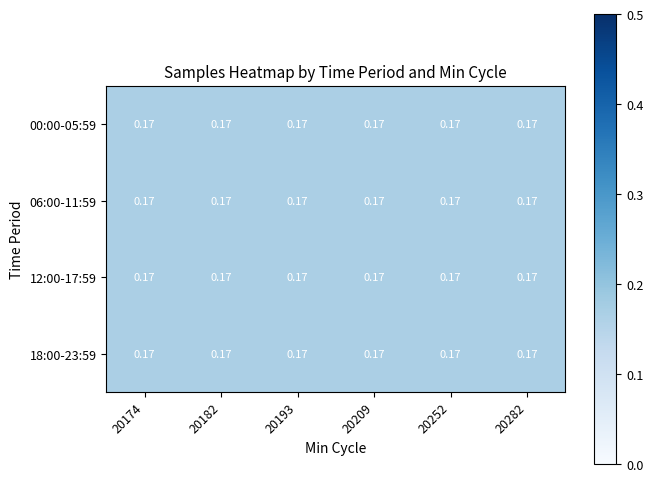

Is it true that 06:00-11:59 equals 0.1 at 20193?

False